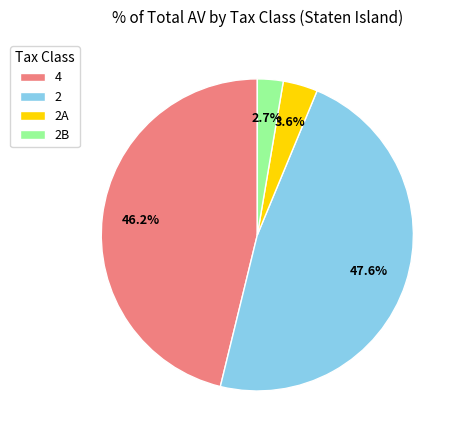

What is the smallest slice in the pie chart?

2B